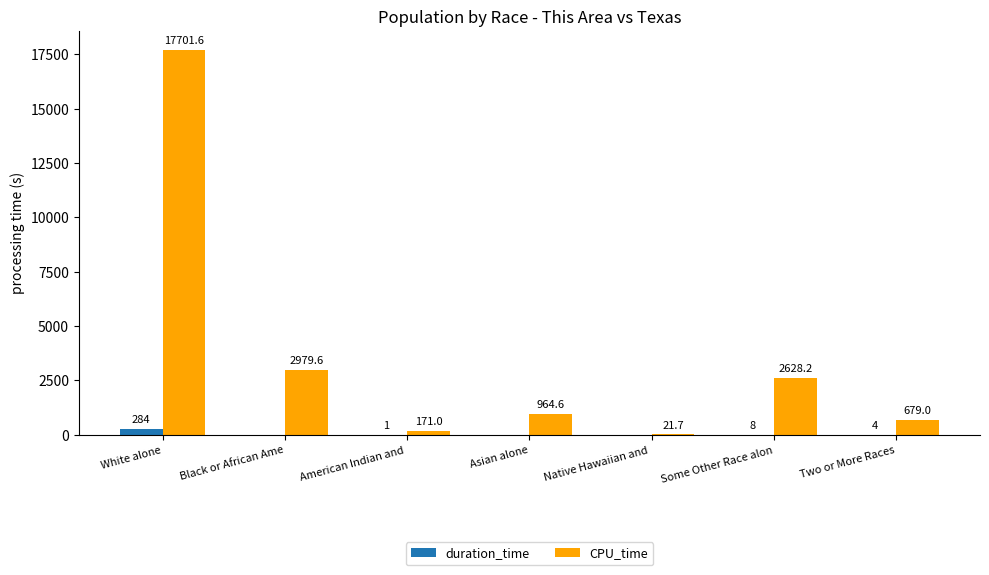

What are all the series names shown in the legend?

duration_time, CPU_time